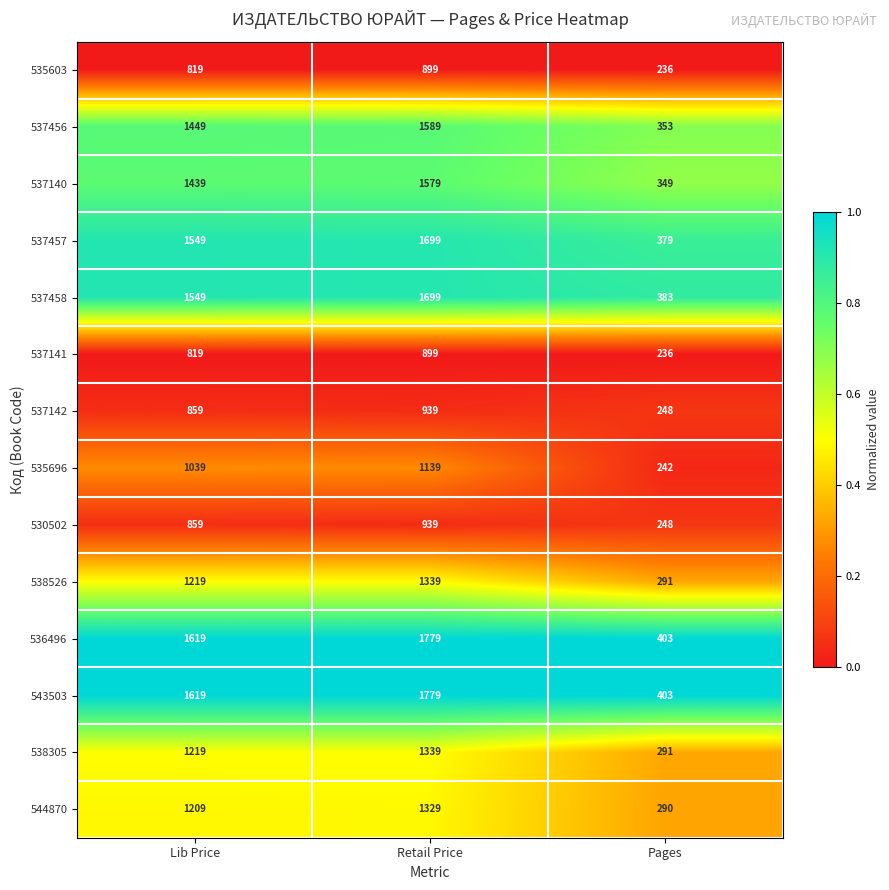

Rank the categories by 537141 value from highest to lowest.

Retail Price, Lib Price, Pages